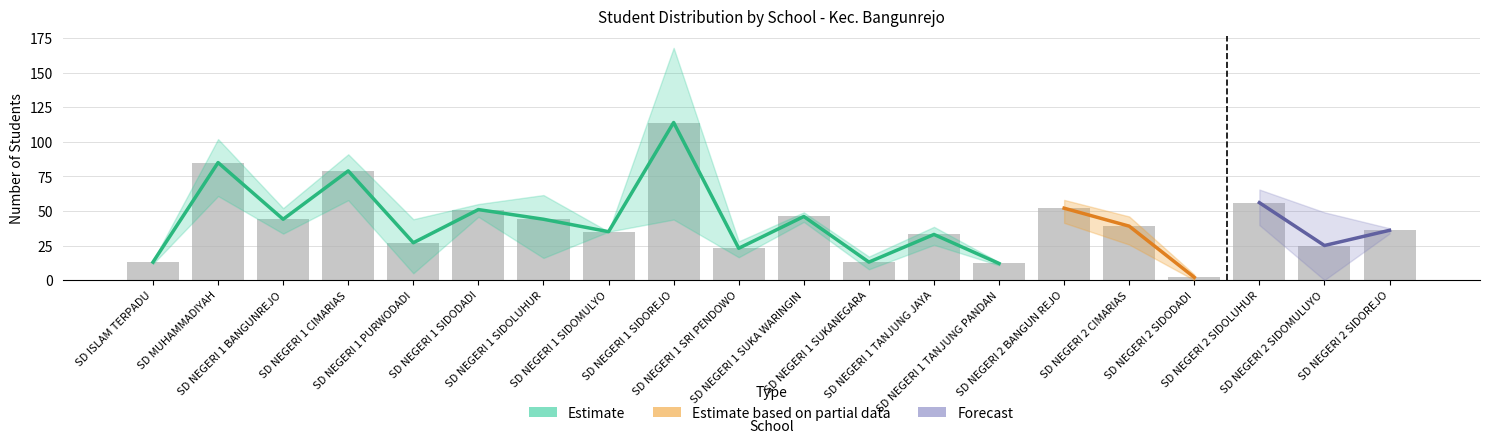

How many categories are shown in the chart?

20